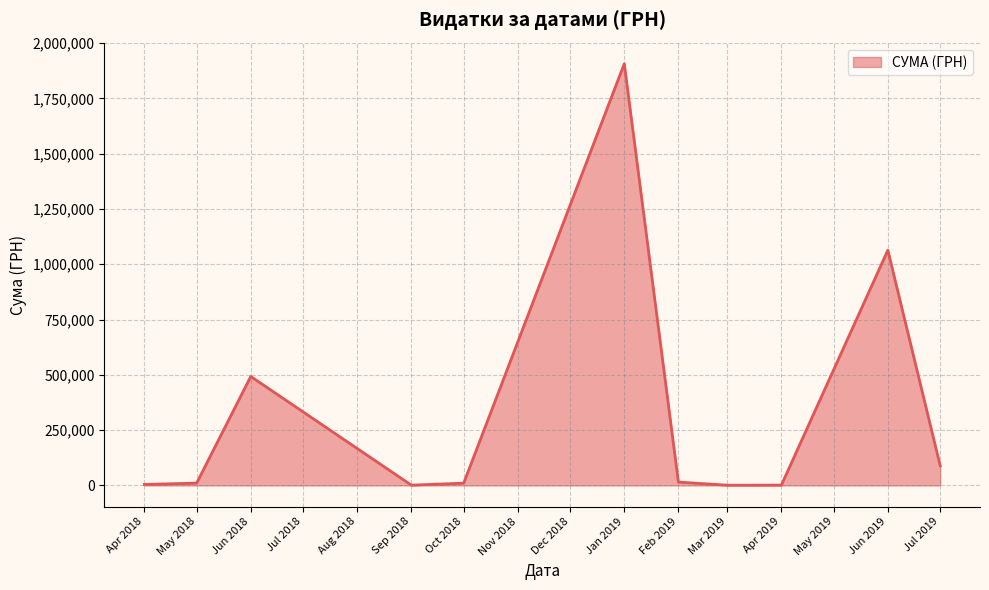

What is the difference between the maximum and minimum values?

1905638.0